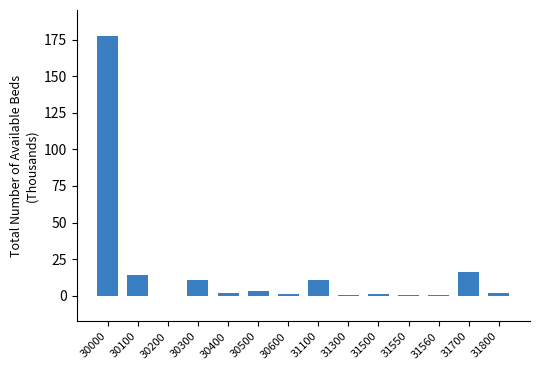

What is the sum of all values?

241.1